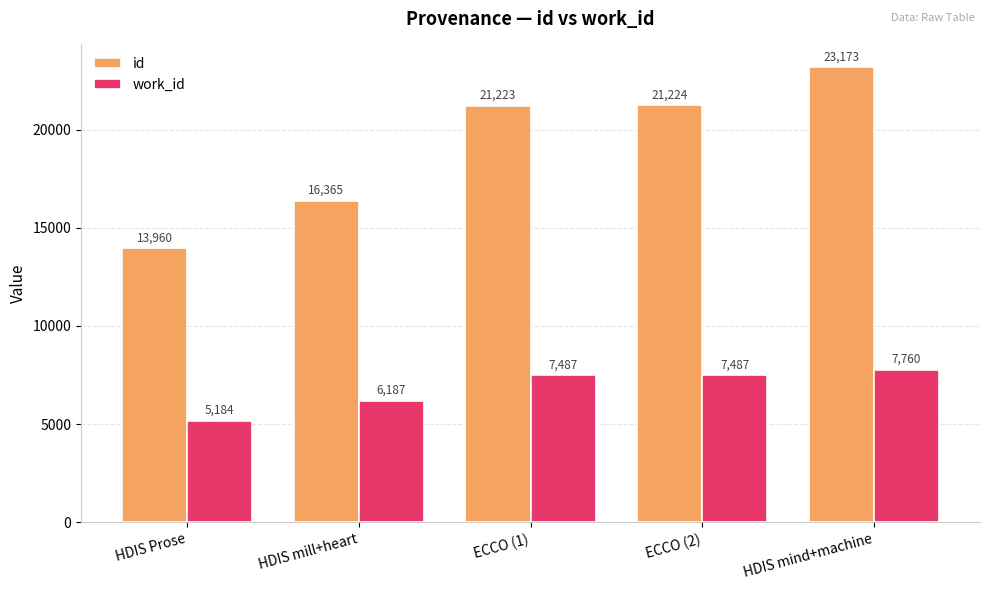

How many series are shown in this chart?

2